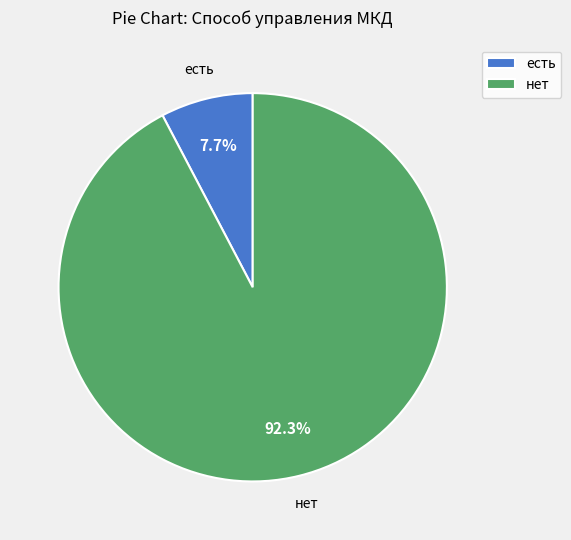

To the nearest percent, what is the combined percentage of есть and нет?

100%